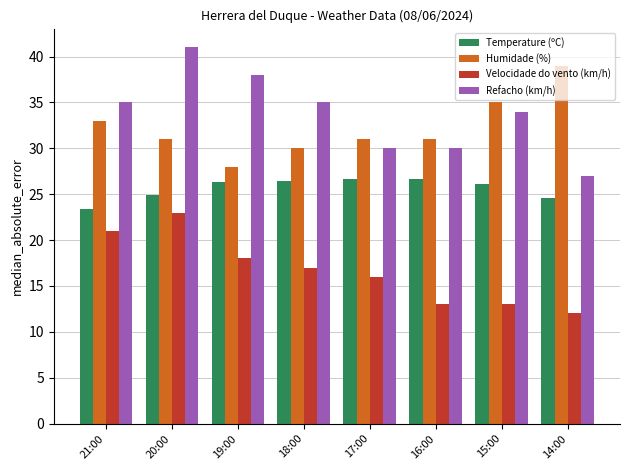

What are all the series names shown in the legend?

Temperature (ºC), Humidade (%), Velocidade do vento (km/h), Refacho (km/h)